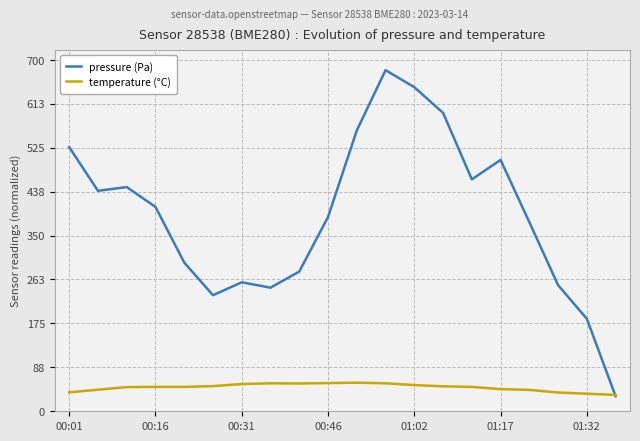

Which series has the largest total across all categories?

pressure (Pa)